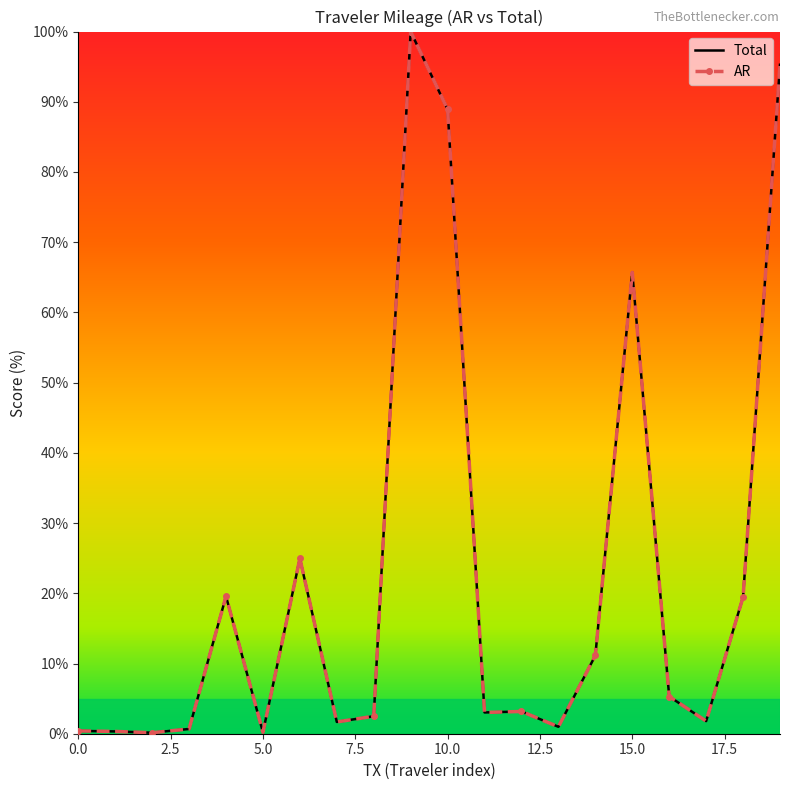

How many lines are shown in the chart?

2